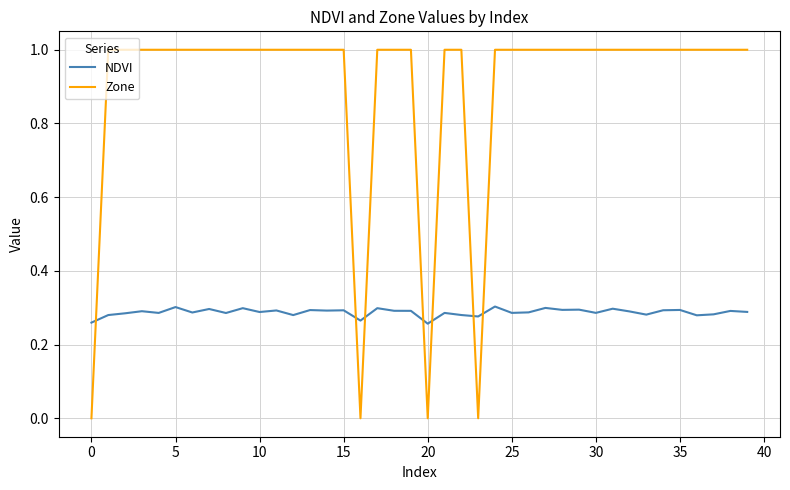

List the series in order of their peak value, lowest first.

NDVI, Zone